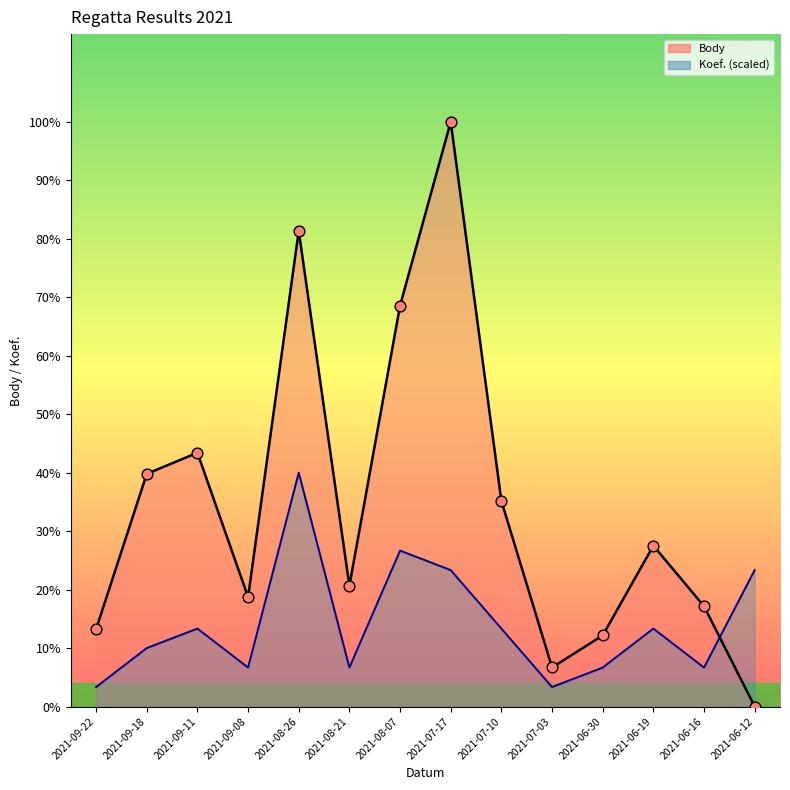

Which series reaches the minimum Y coordinate?

Body